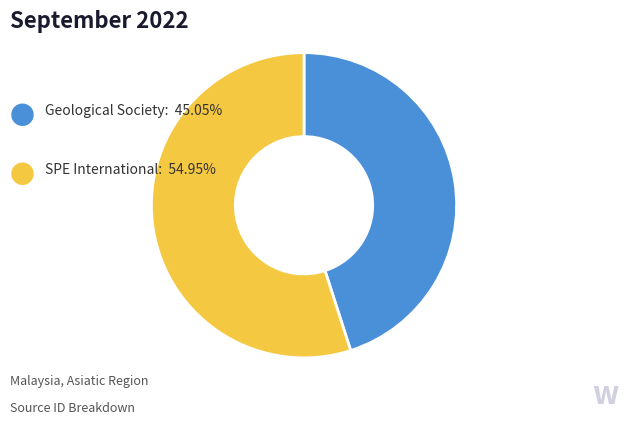

Is there any slice that represents more than half of the pie?

Yes